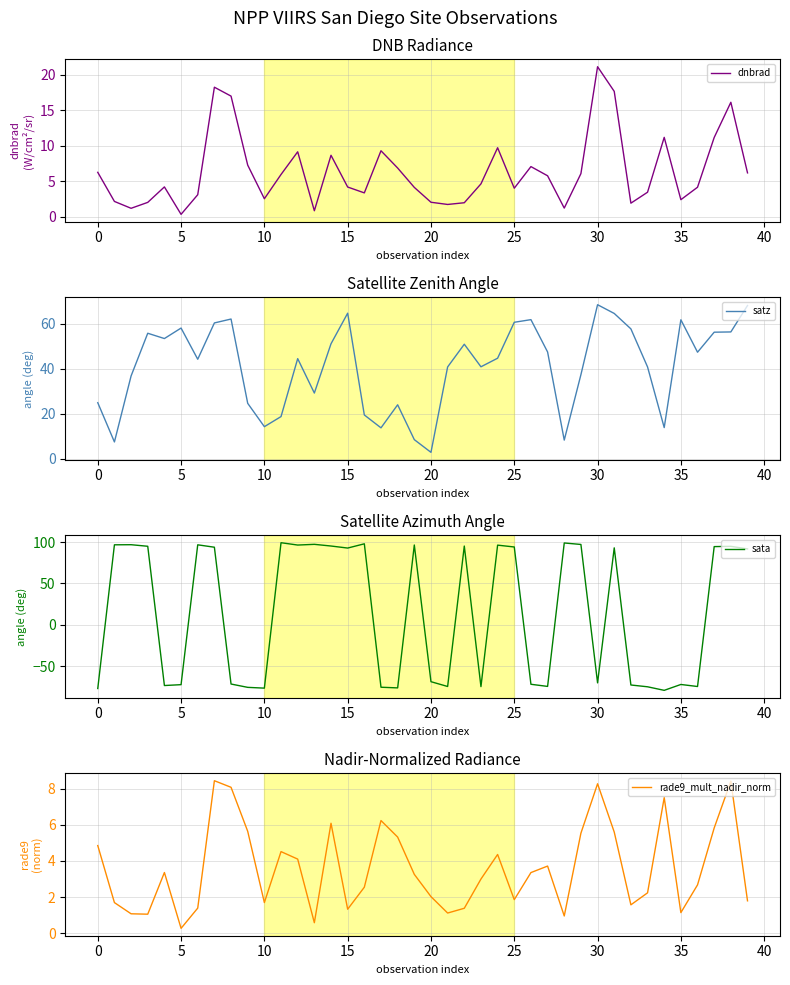

The value of dnbrad at 25 is 6.1. True or false?

False